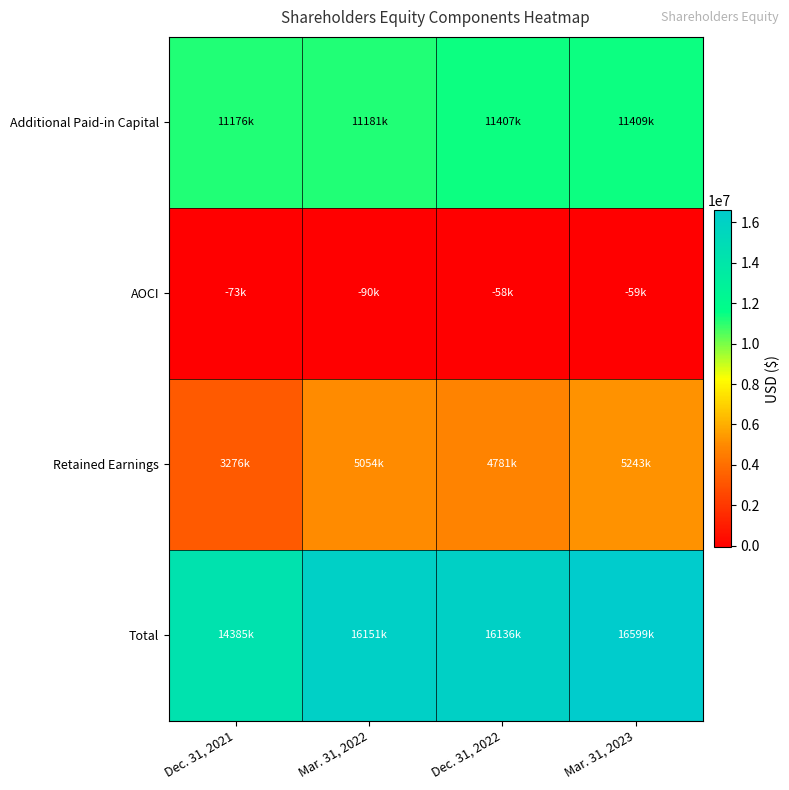

Which series has the widest spread of values?

Total